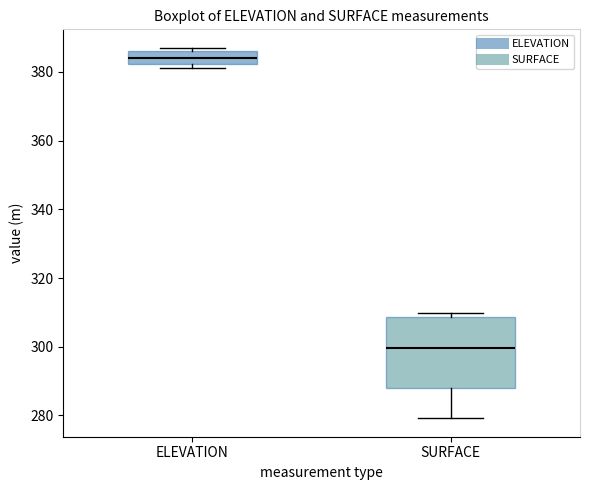

Reading left to right, transcribe this box plot: for each box, give where its median line is, the range the box spans, and where its two whiskers end, as read against the y-axis. The values are not printed on the chart, so give them approximately, as read against the axis.

ELEVATION: median 384, box 382 to 386, whiskers 382 (just below the box's lower edge) to 386 (just above the box's upper edge)
SURFACE: median 300, box 288 to 308, whiskers 280 to 310